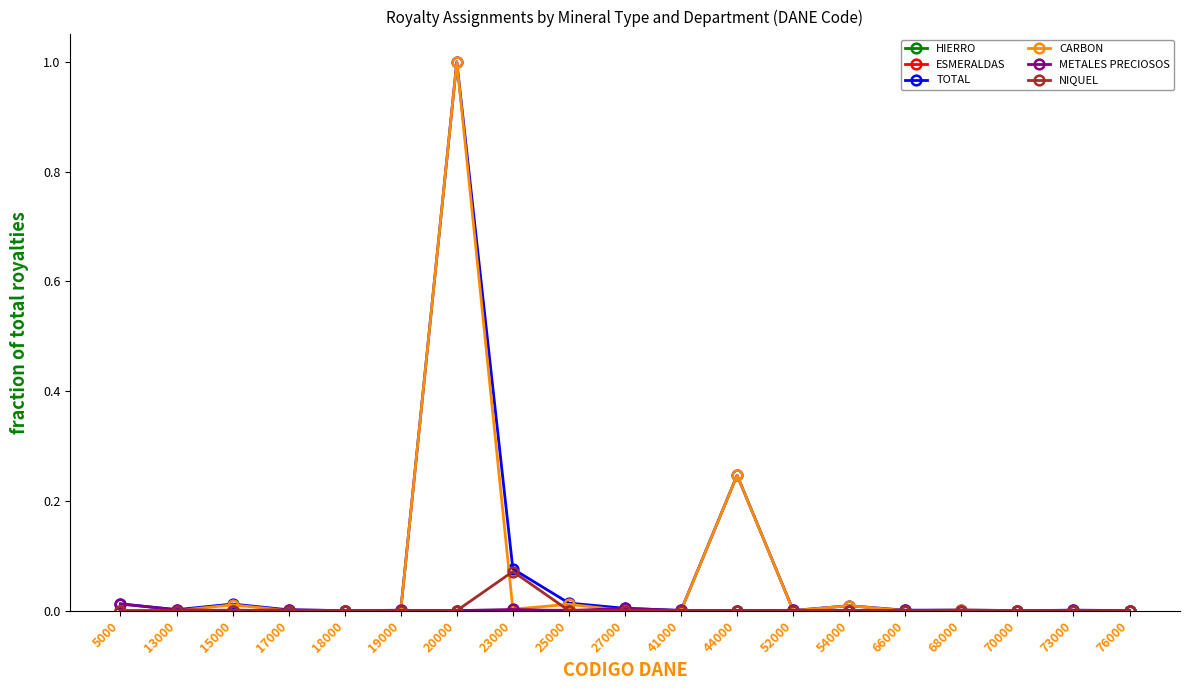

What is the maximum value for CARBON?

1.0